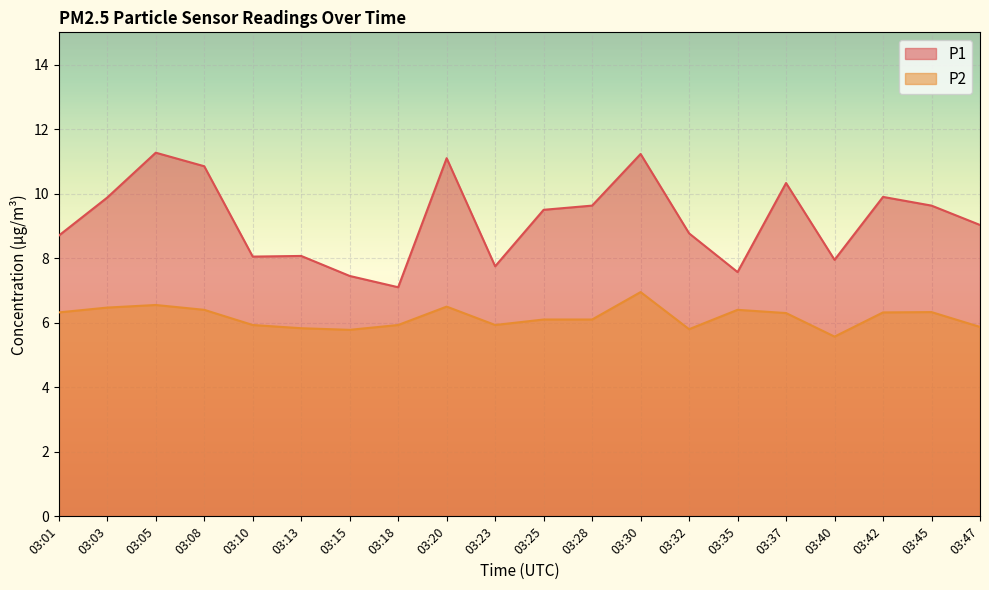

Where is the first local maximum for P2?

03:05